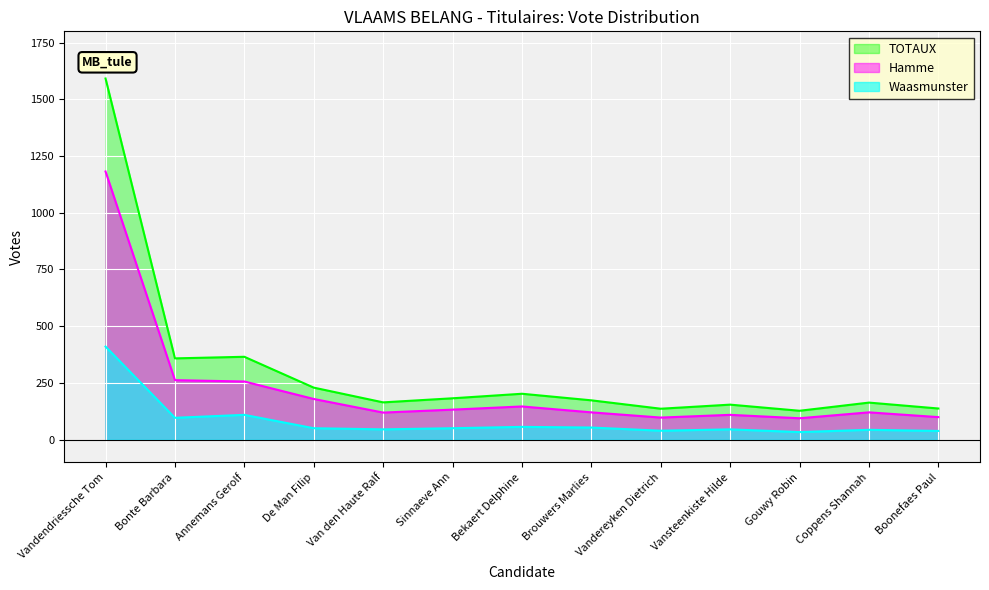

At which label is TOTAUX closest to 859?

Annemans Gerolf